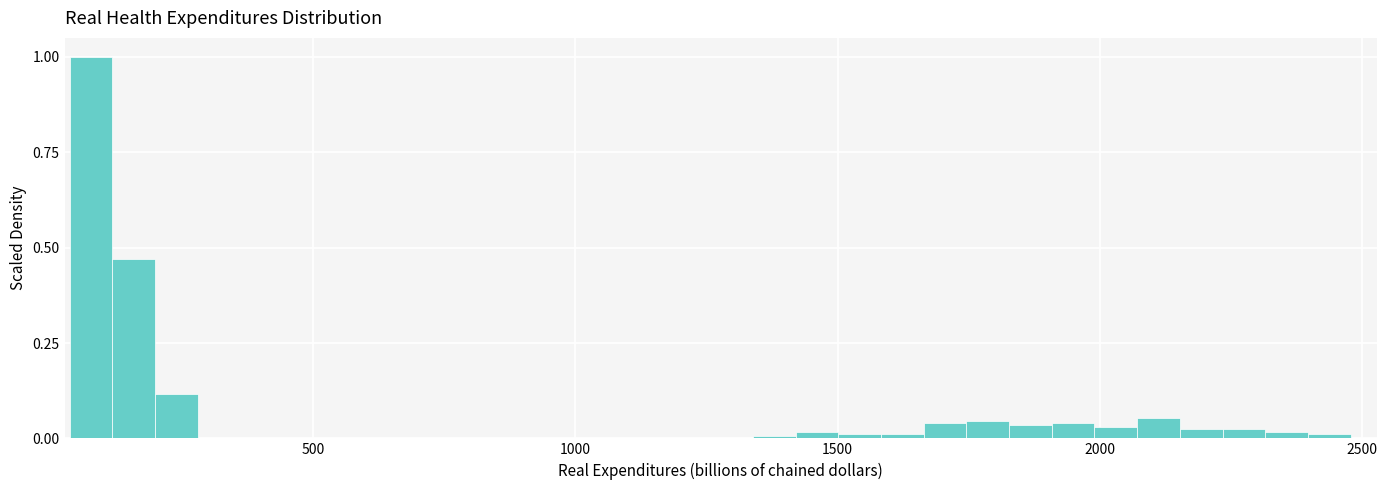

Around what value on the x-axis is the tallest bar? Give the approximate position of its centre, as read against the axis.

100